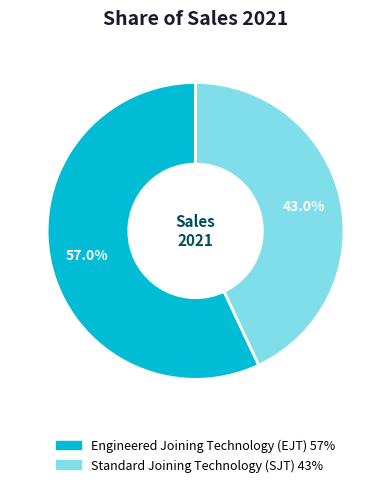

Is there a majority slice in this chart?

Yes